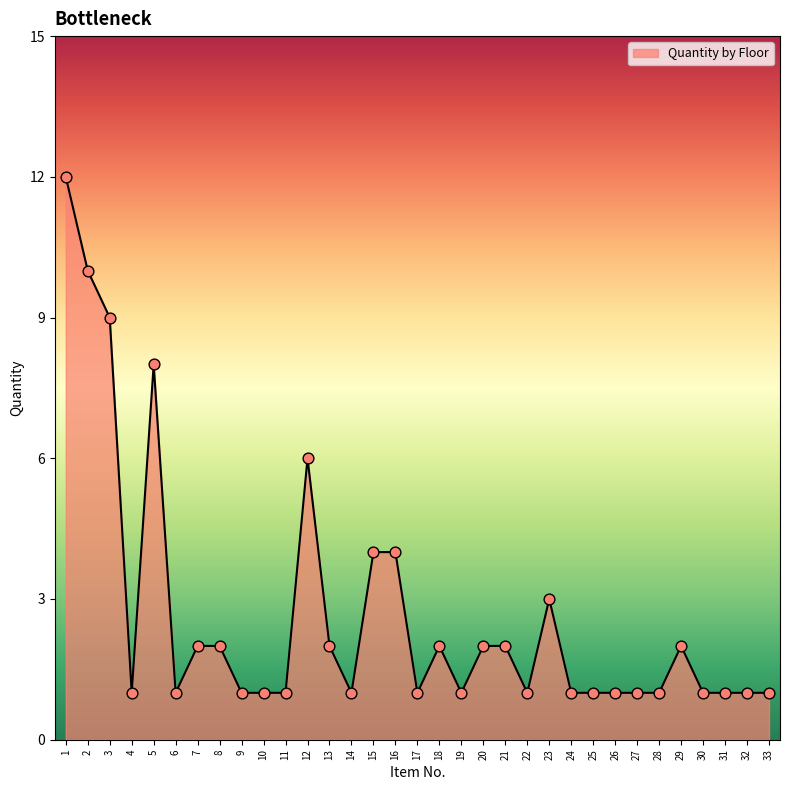

Between 20 and 23, which is larger?

23